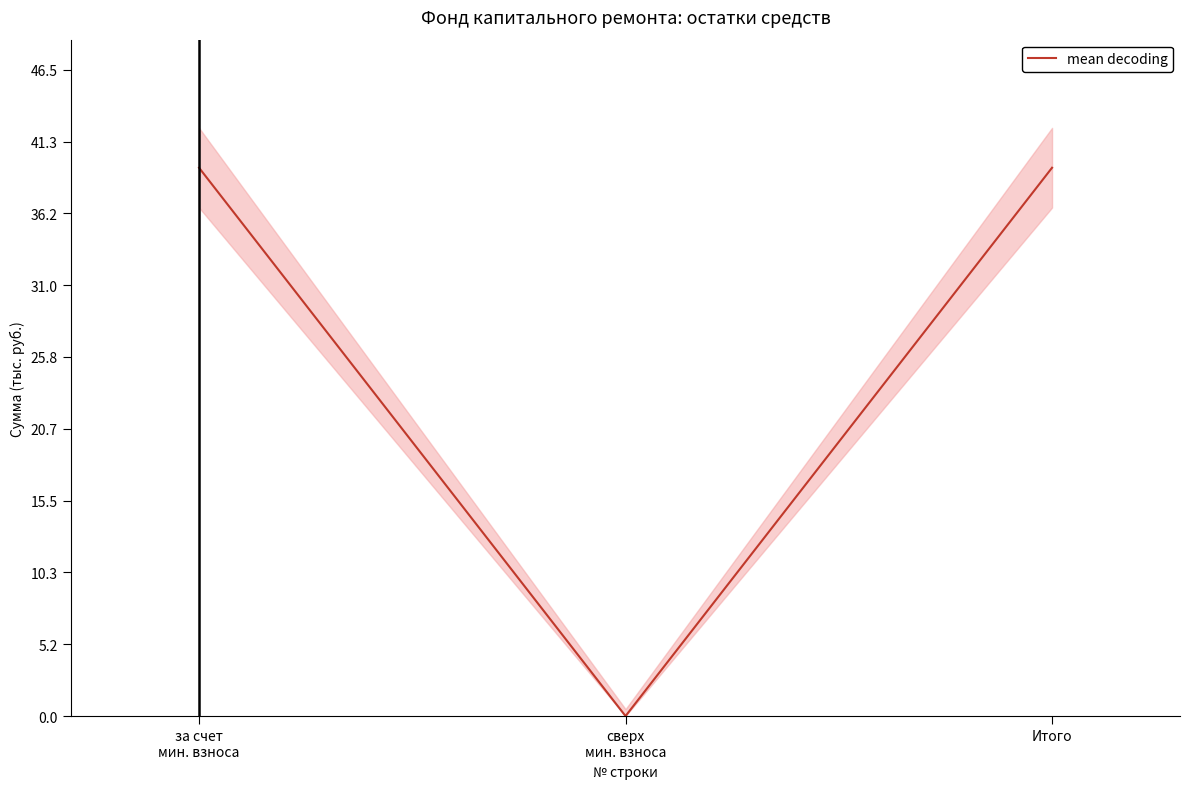

Where does the data first go above 39?

за счет
мин. взноса